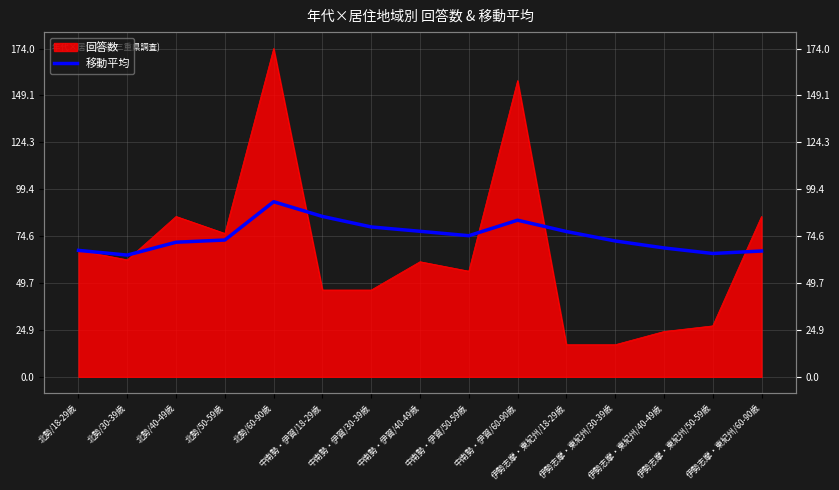

Does the chart display data point markers on the line(s)?

No